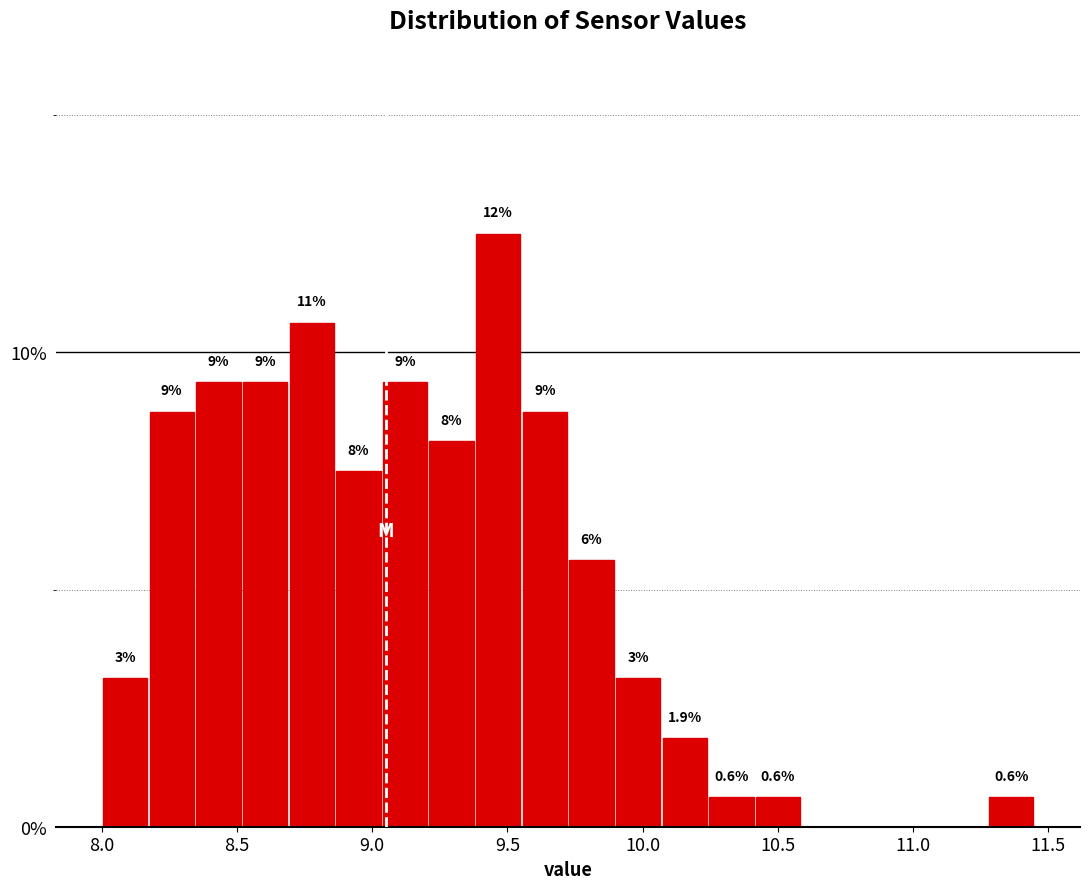

Read against the x-axis, roughly where is the centre of the tallest bar?

9.45